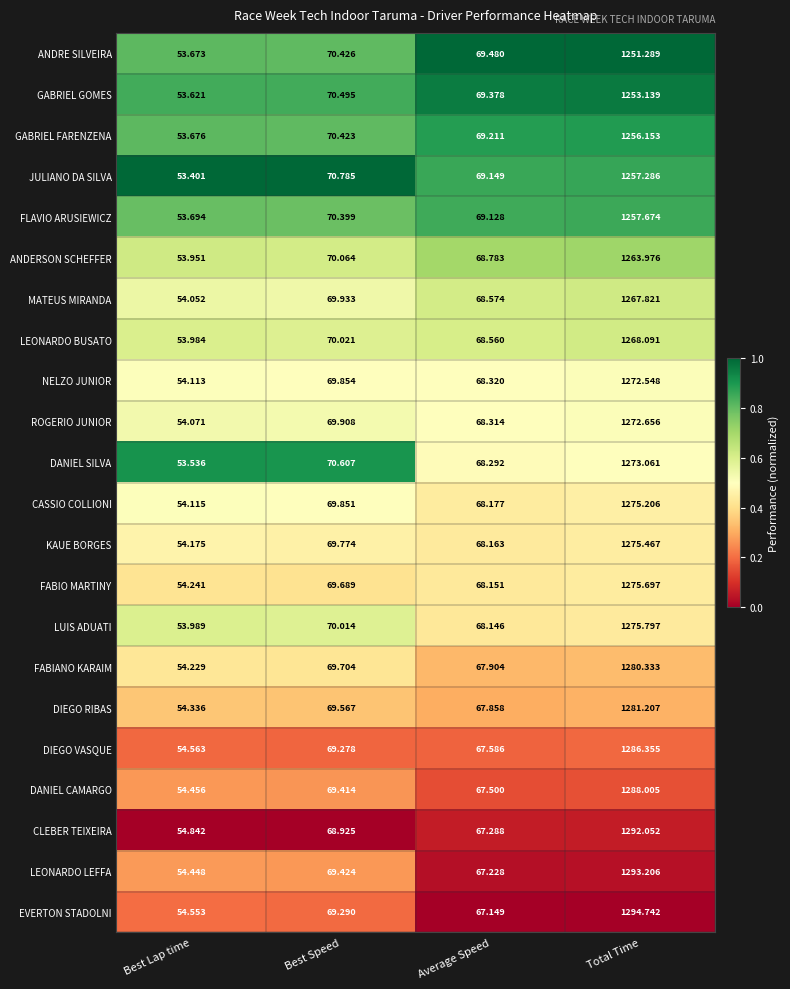

Which series has the widest spread of values?

EVERTON STADOLNI